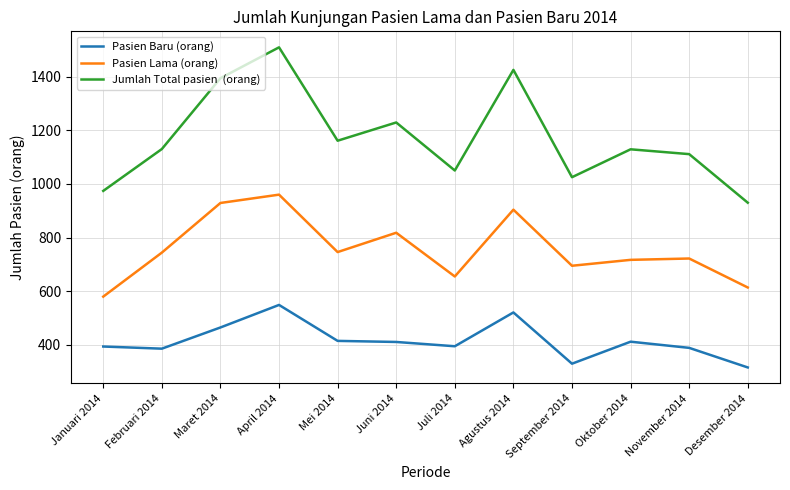

What is the total value across all series at Januari 2014?

1948